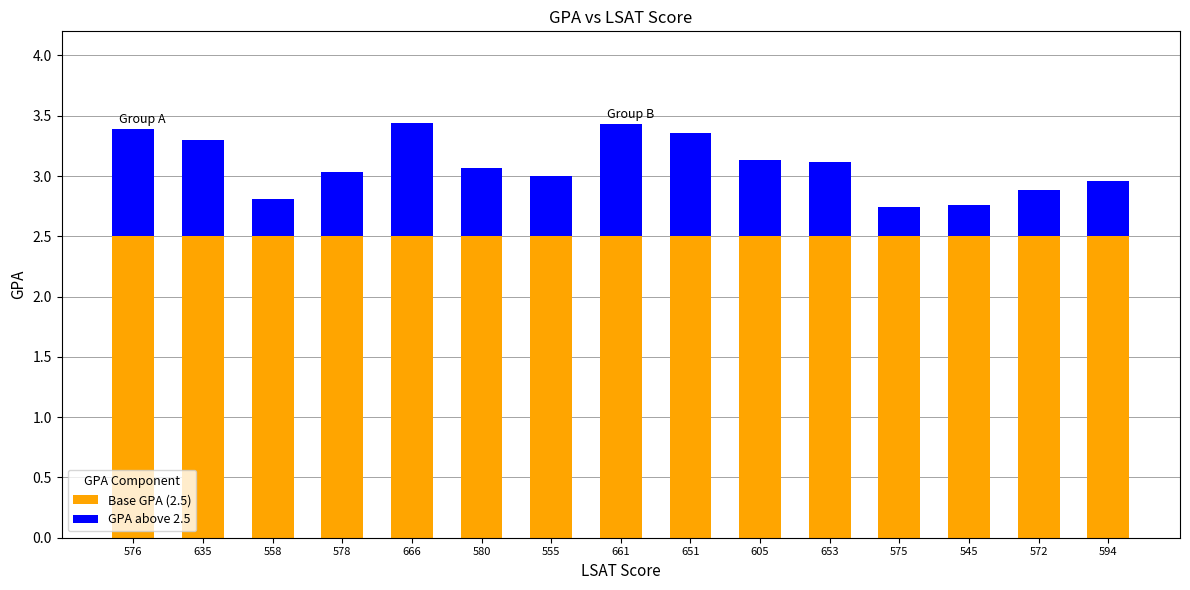

Count the number of data series in this chart.

2